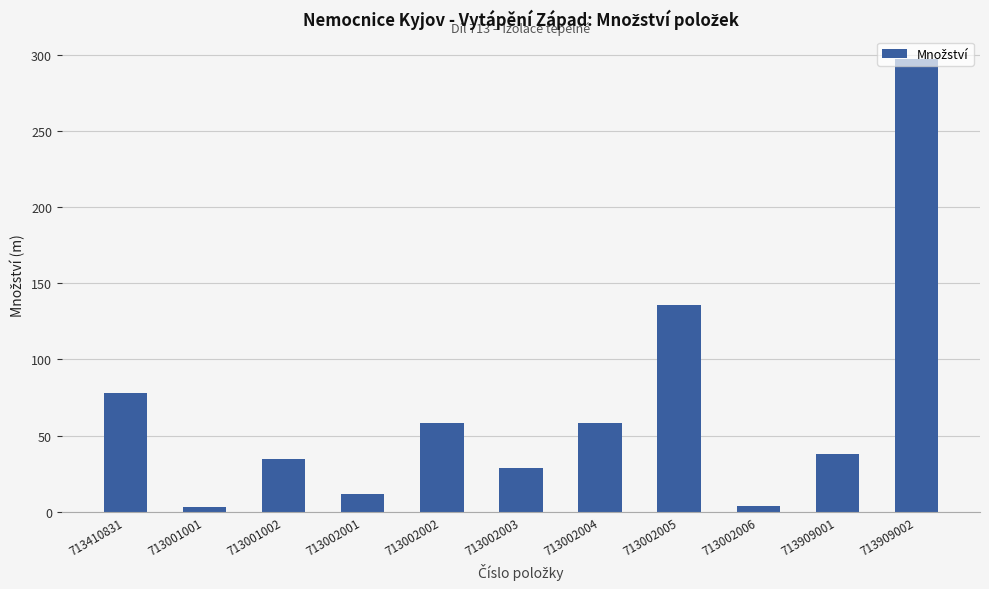

True or false: the data shows 67 at 713909001.

False